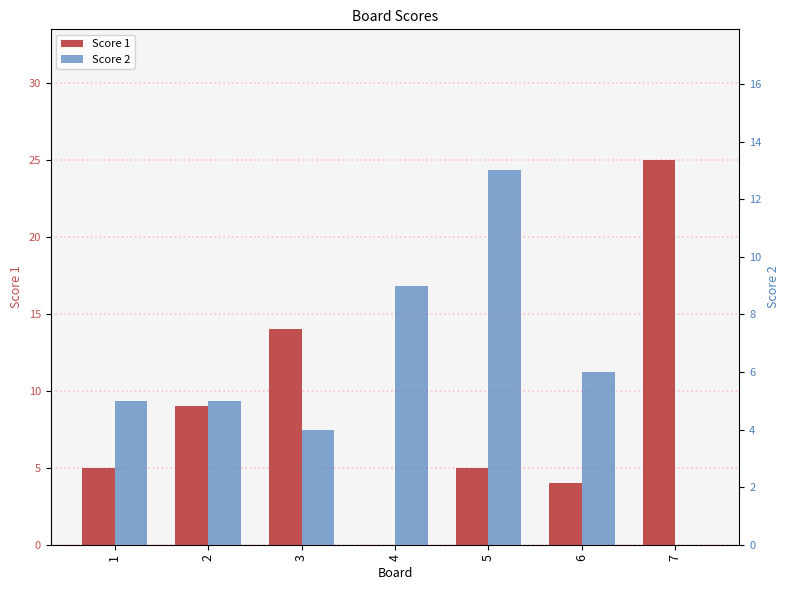

Where is Score 1 nearest to the value 12?

3